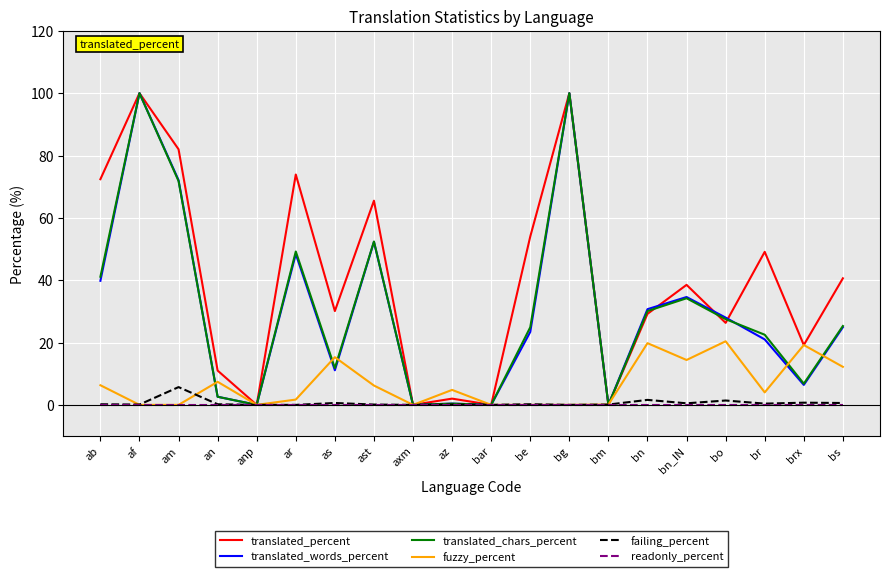

Which series changed the most between axm and br?

translated_percent